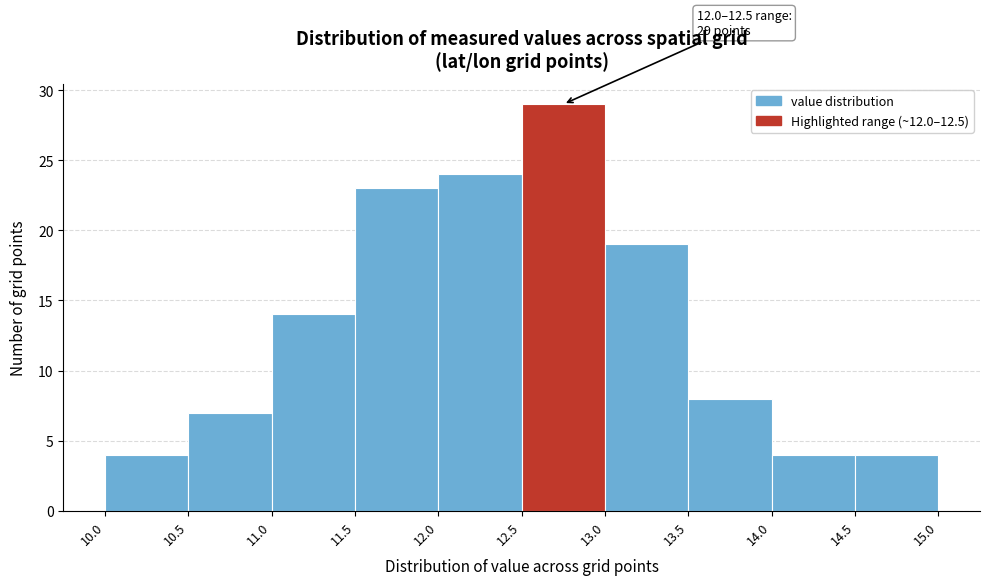

Which range on the x-axis has the tallest bar?

12.5 to 13.0